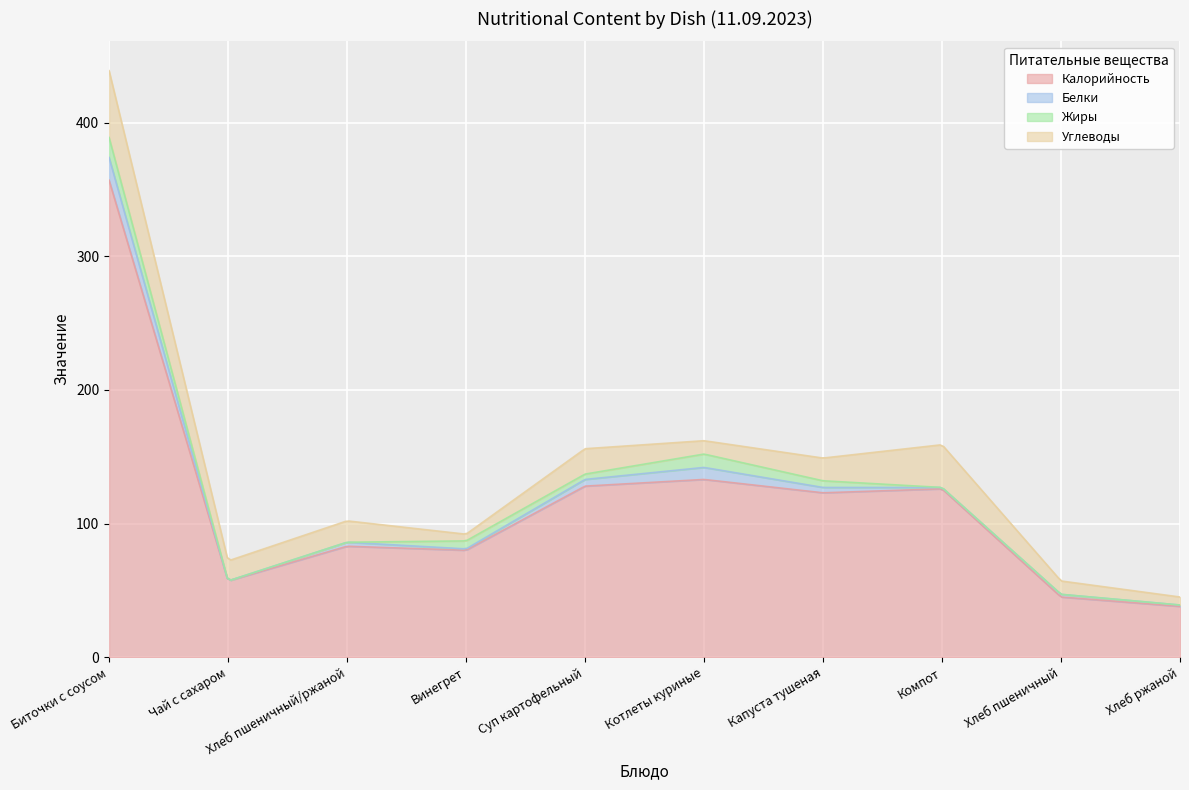

At which label is Калорийность closest to 197?

Котлеты куриные